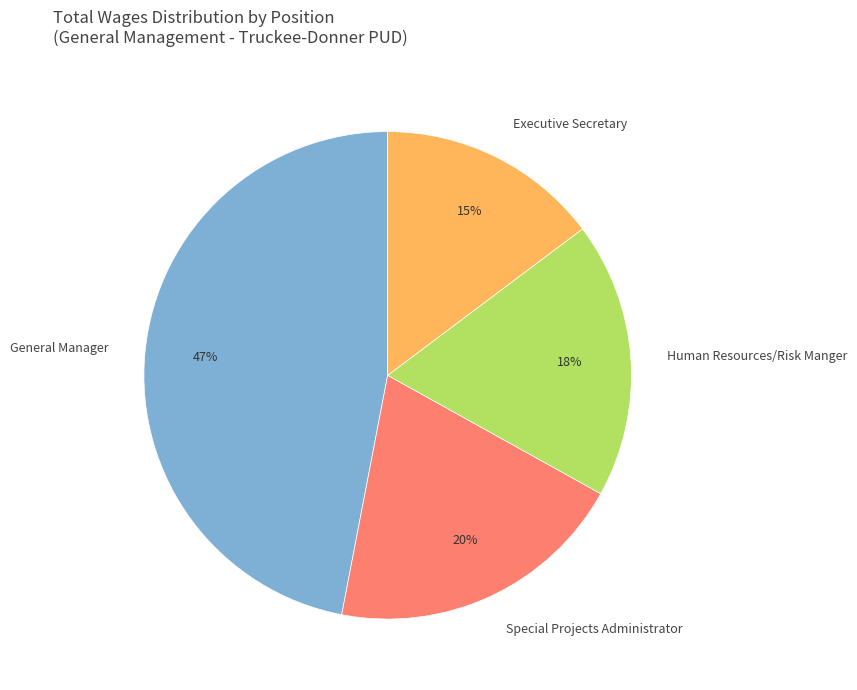

Do Executive Secretary and General Manager together represent more than half of the pie?

Yes